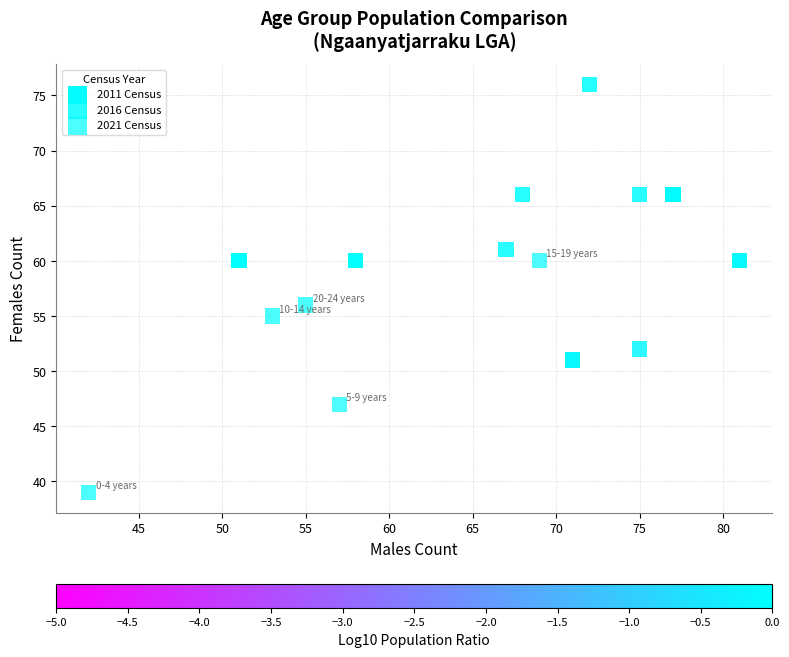

Which series reaches the maximum Y coordinate?

2016 Census